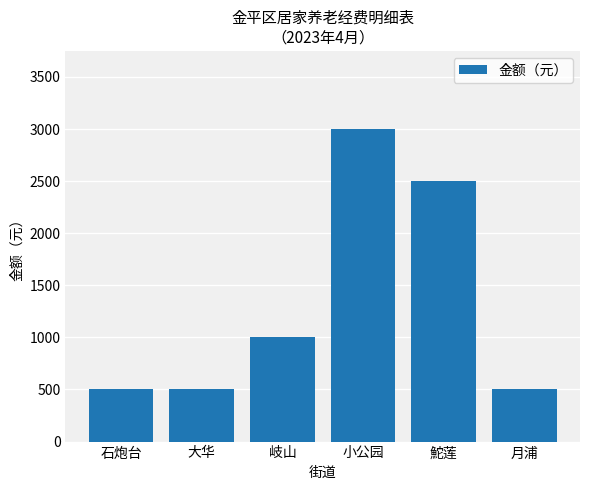

Reading left to right, what are all the values shown in this chart?

石炮台=500	大华=500	岐山=1000	小公园=3000	鮀莲=2500	月浦=500